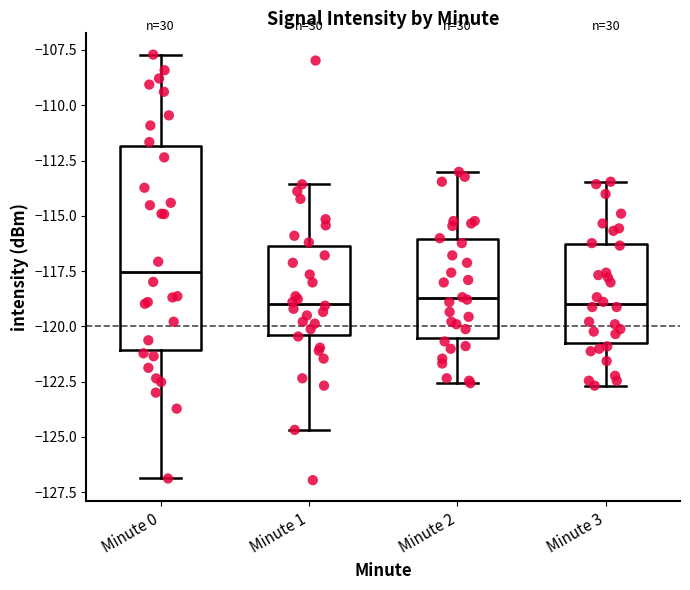

Where does the upper whisker of the box for Minute 1 end on the y-axis? The values are not printed on the chart, so give them approximately, as read against the axis.

-113.5